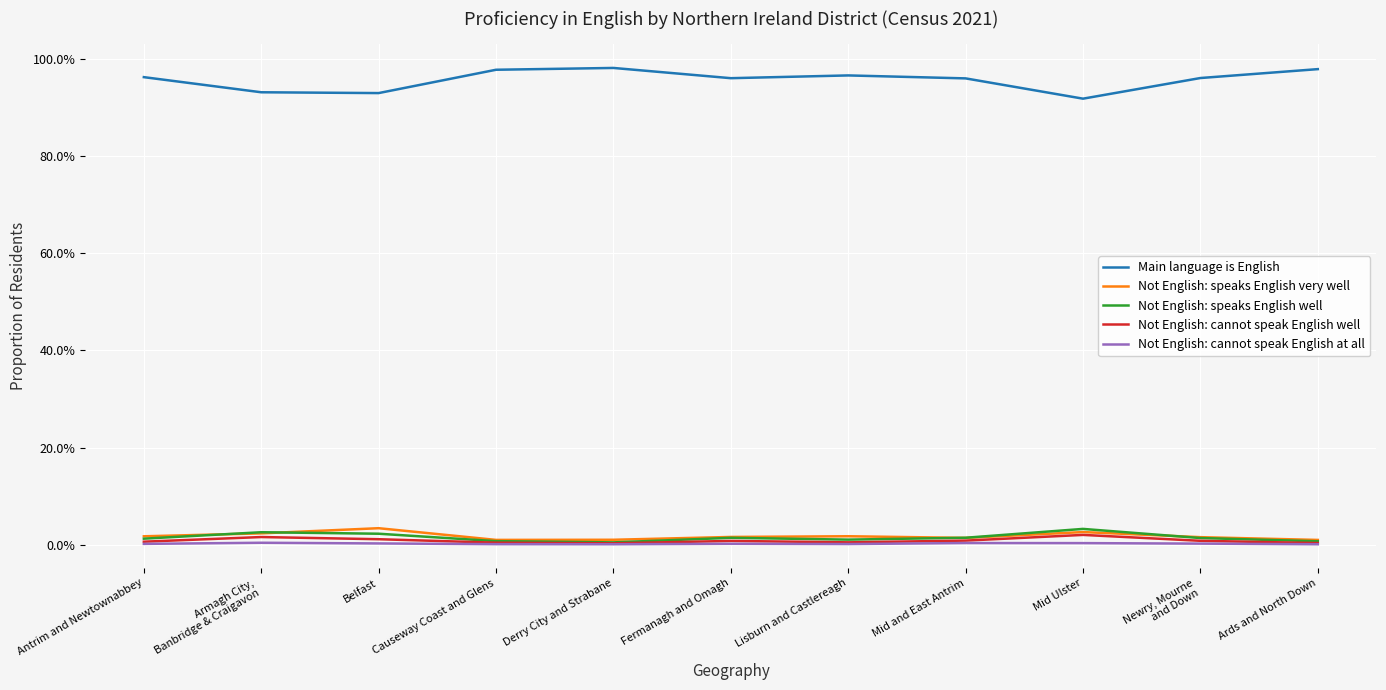

True or false: Main language is English has more than 2 interior local peaks.

False